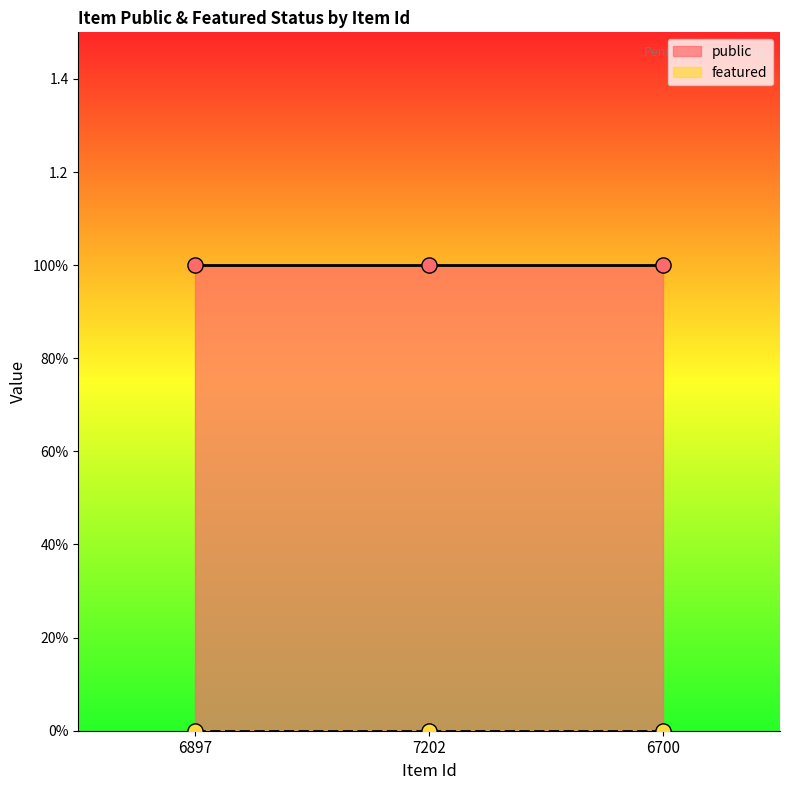

What are all the series names shown in the legend?

public, featured